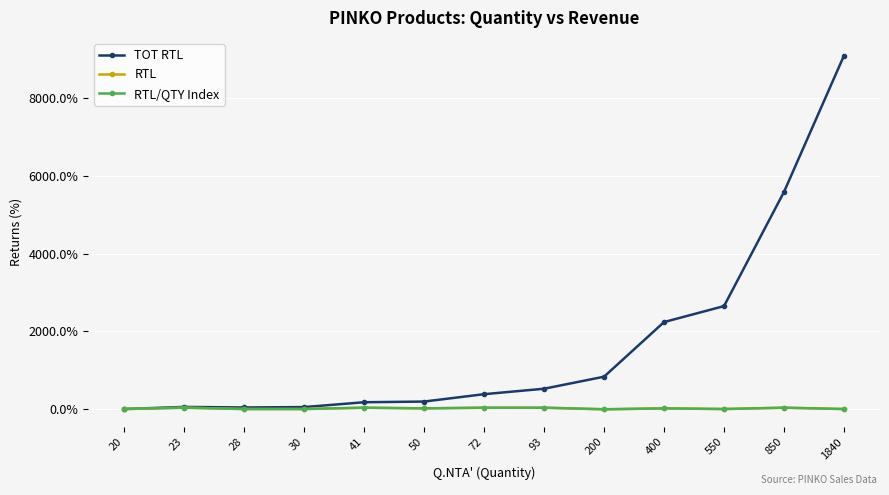

What is the difference between the RTL values at 23 and 1840?

33.9